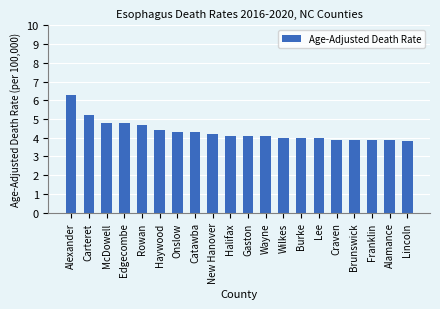

What is the label of the 2nd bar from the left?

Carteret